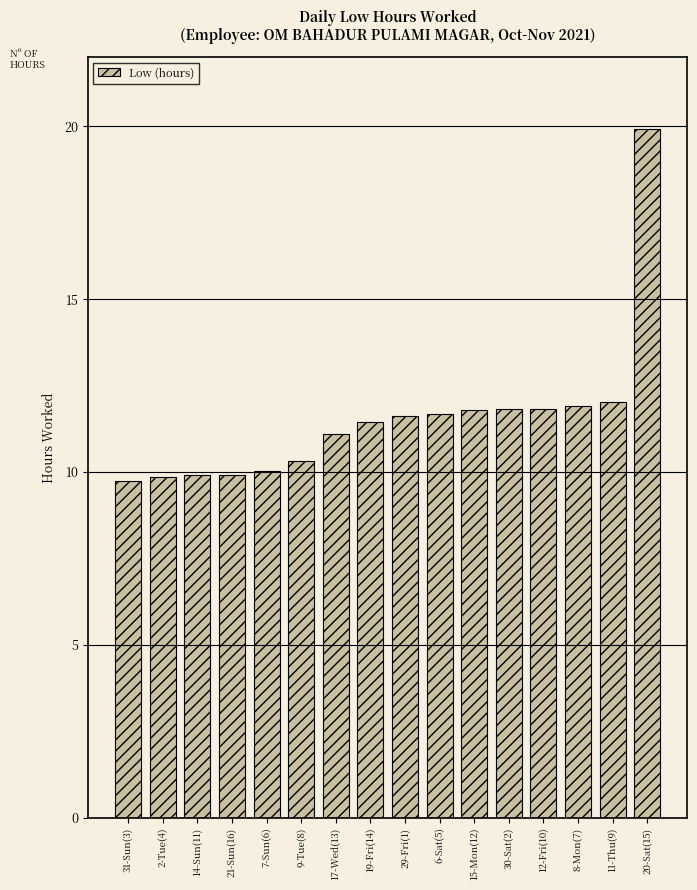

Which has a higher value, 19-Fri(14) or 8-Mon(7)?

8-Mon(7)